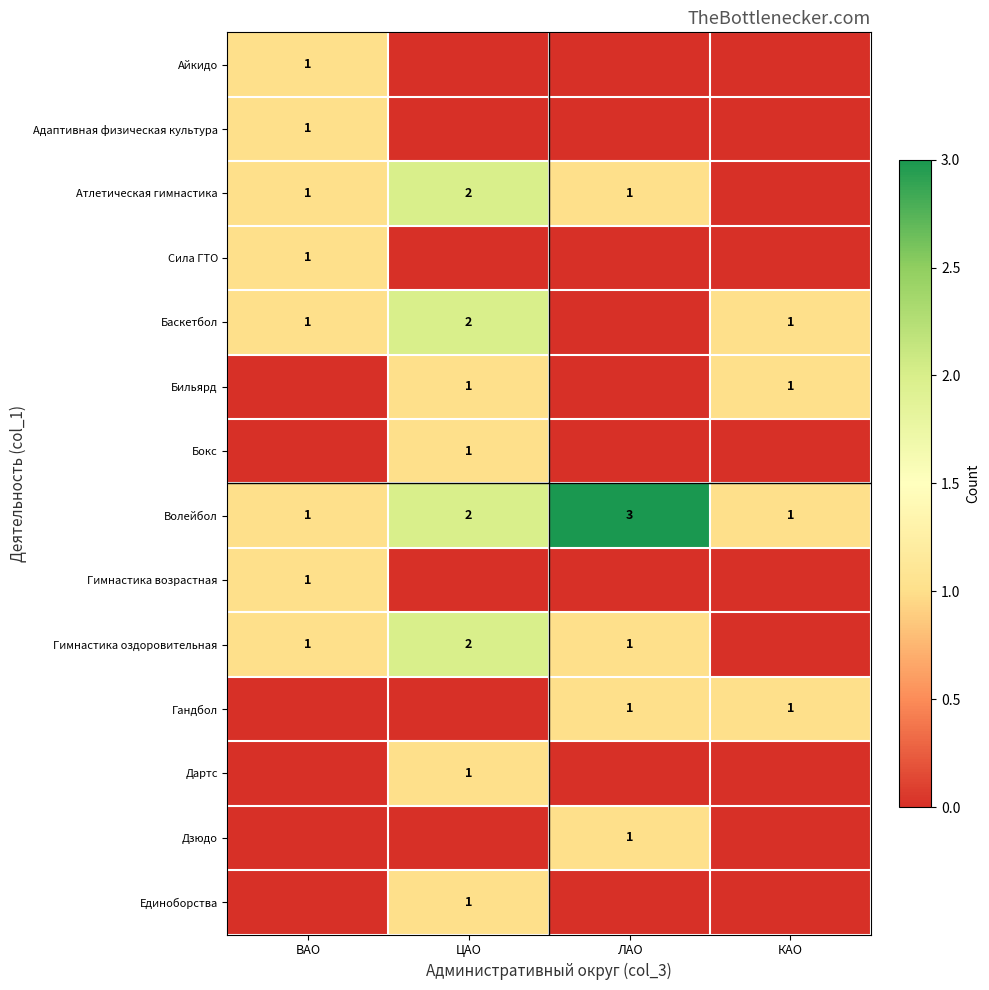

How many distinct data groups are displayed?

14